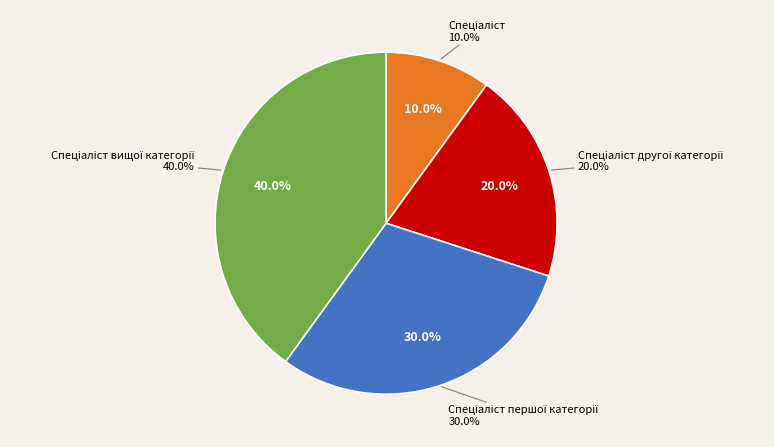

To the nearest percent, what is the difference between the Спеціаліст and Спеціаліст другої категорії slice percentages?

10%